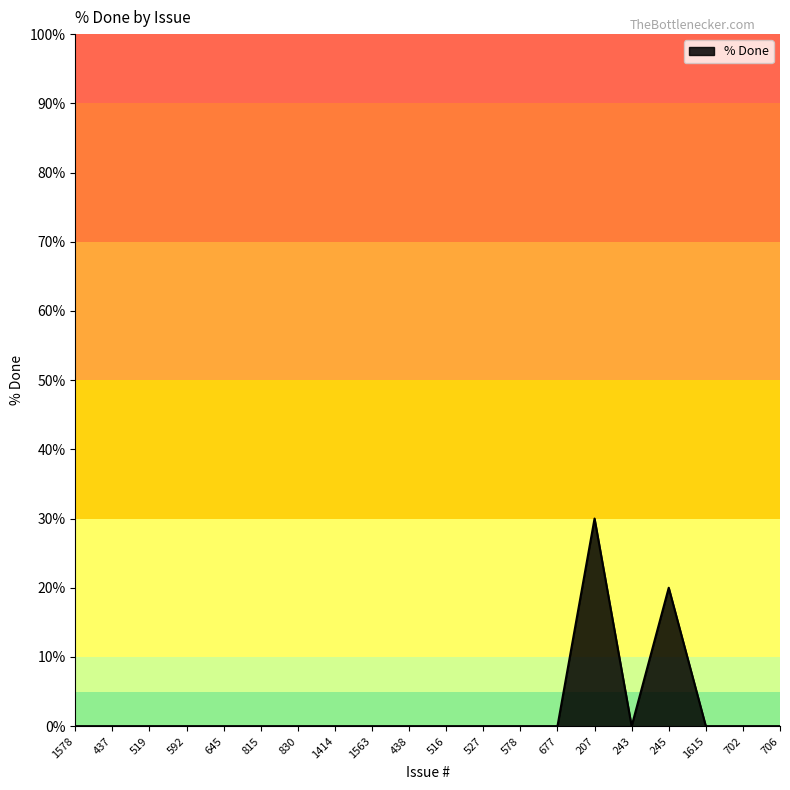

At which label is the value closest to 15?

245